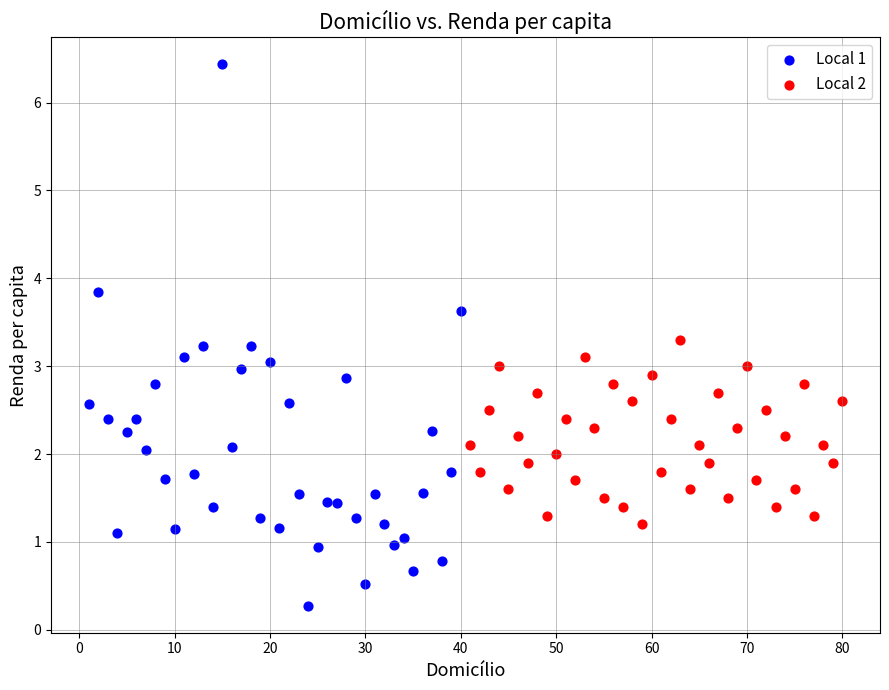

Which series contains the highest Y value?

Local 1